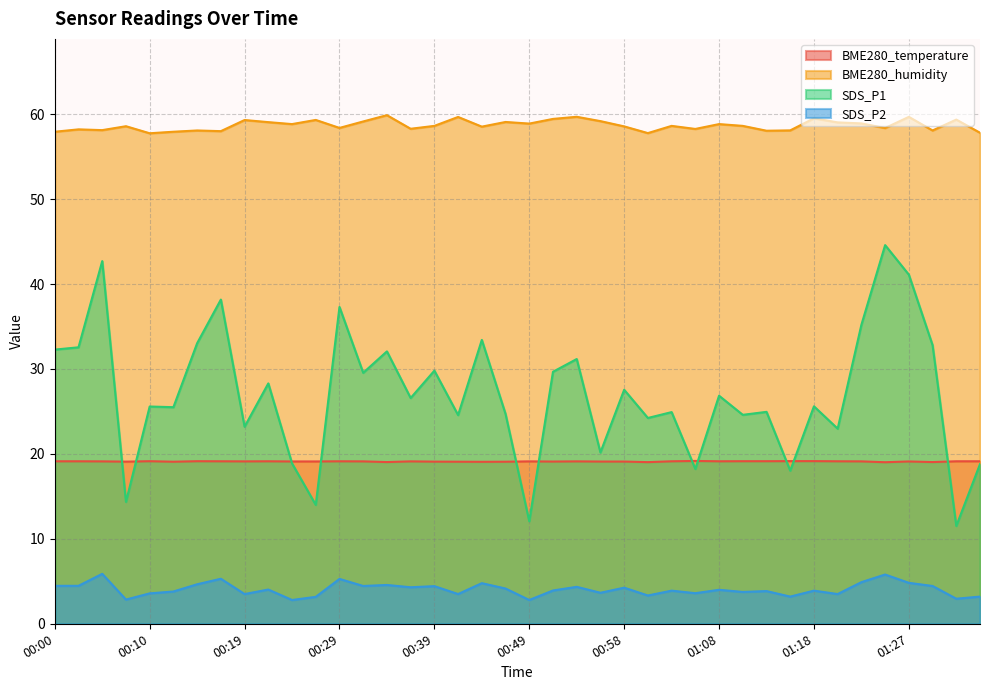

The value of SDS_P1 at 00:41 is 24.6. True or false?

True